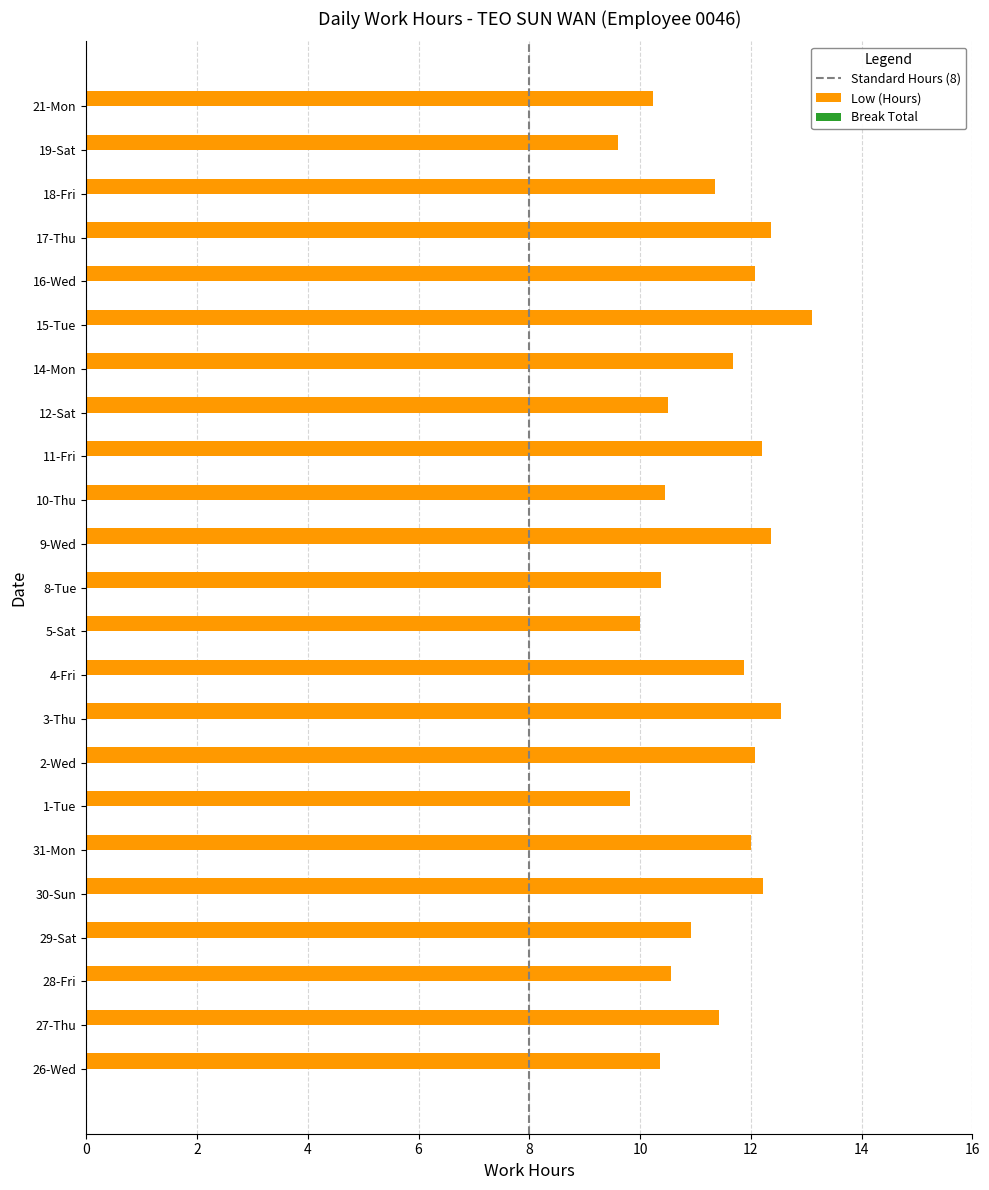

What is the sum of all values?

260.1